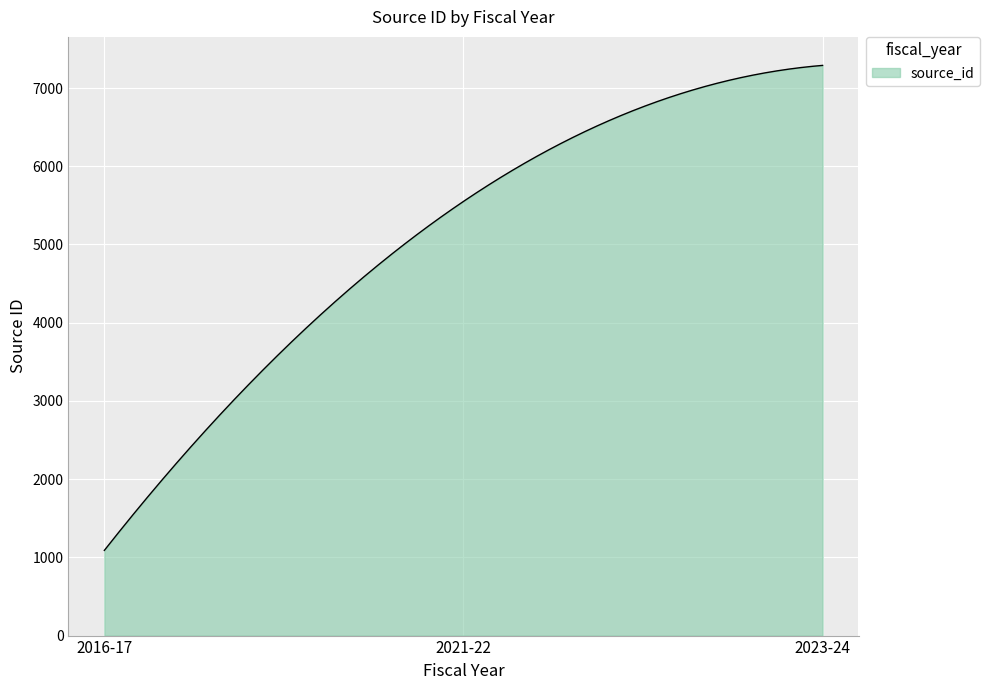

What is the minimum value shown in the chart?

1089.0